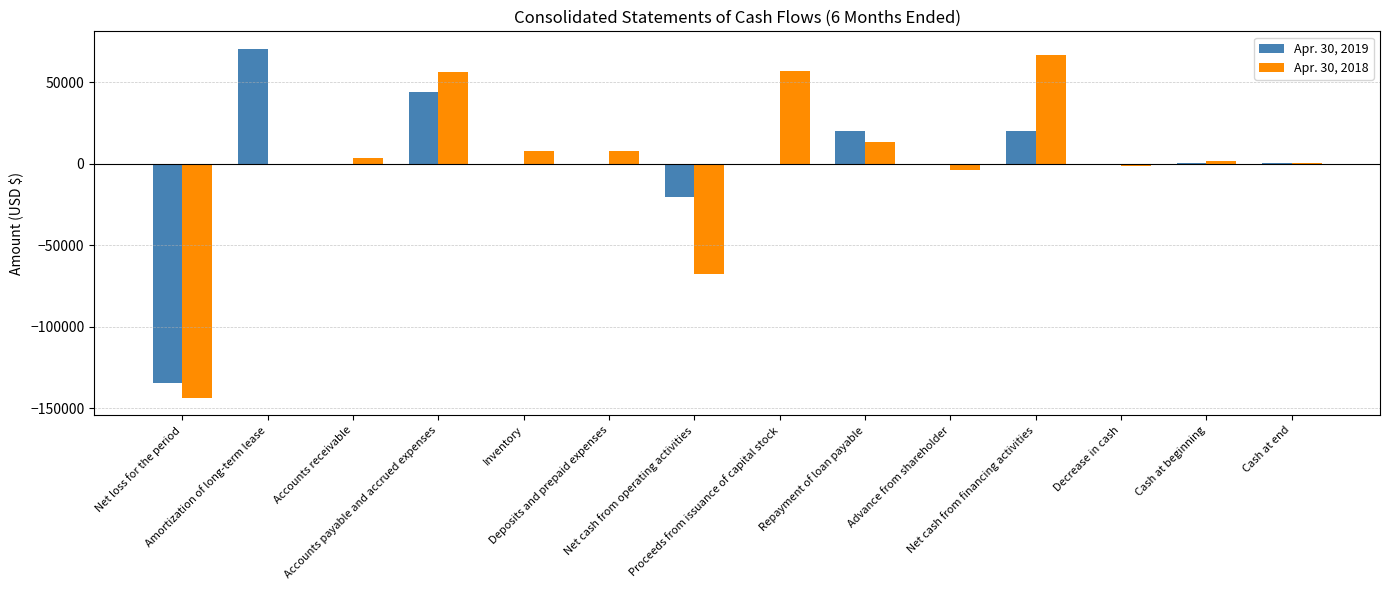

How many data points does each series have?

14